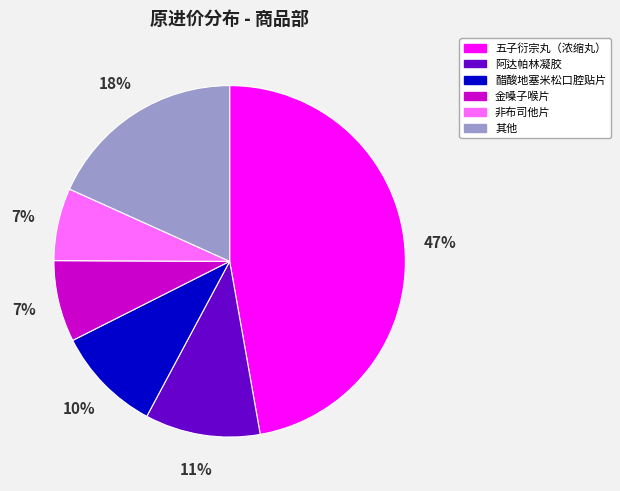

How many segments does this pie chart have?

6